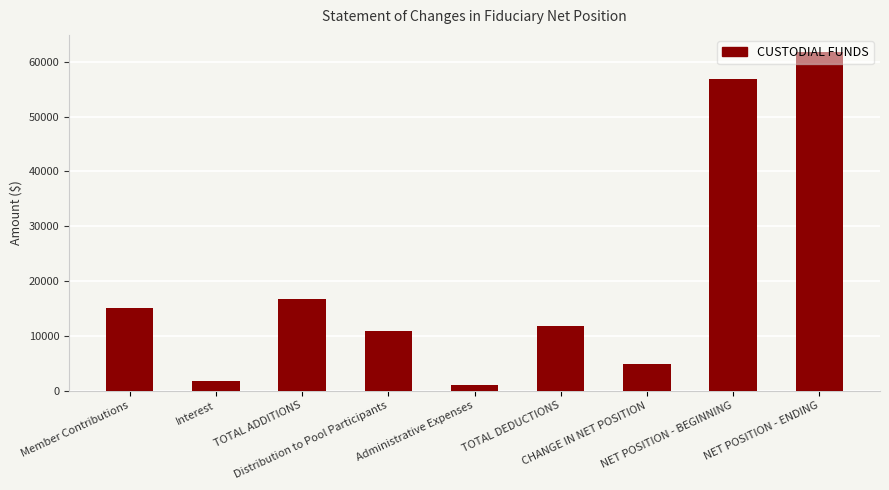

Which label corresponds to the largest value in the chart?

NET POSITION - ENDING